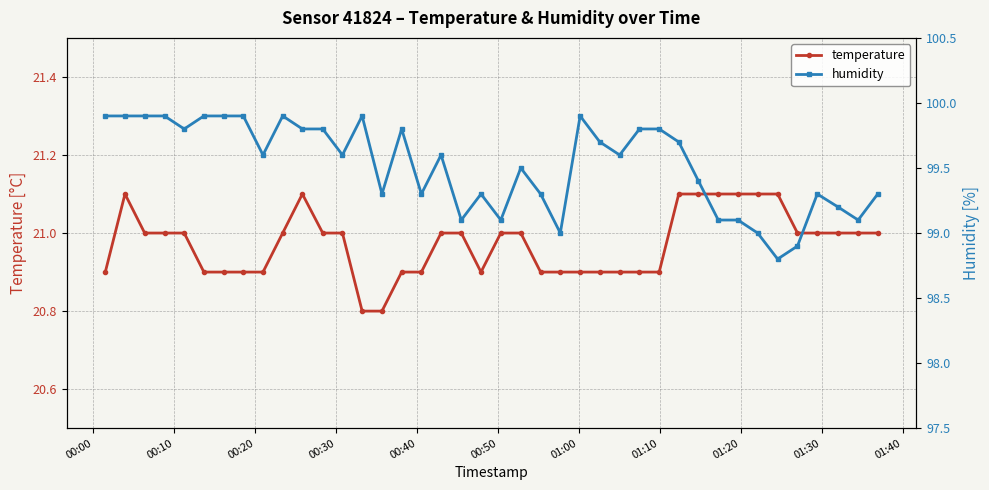

At how many categories does at least one series exceed 78?

40